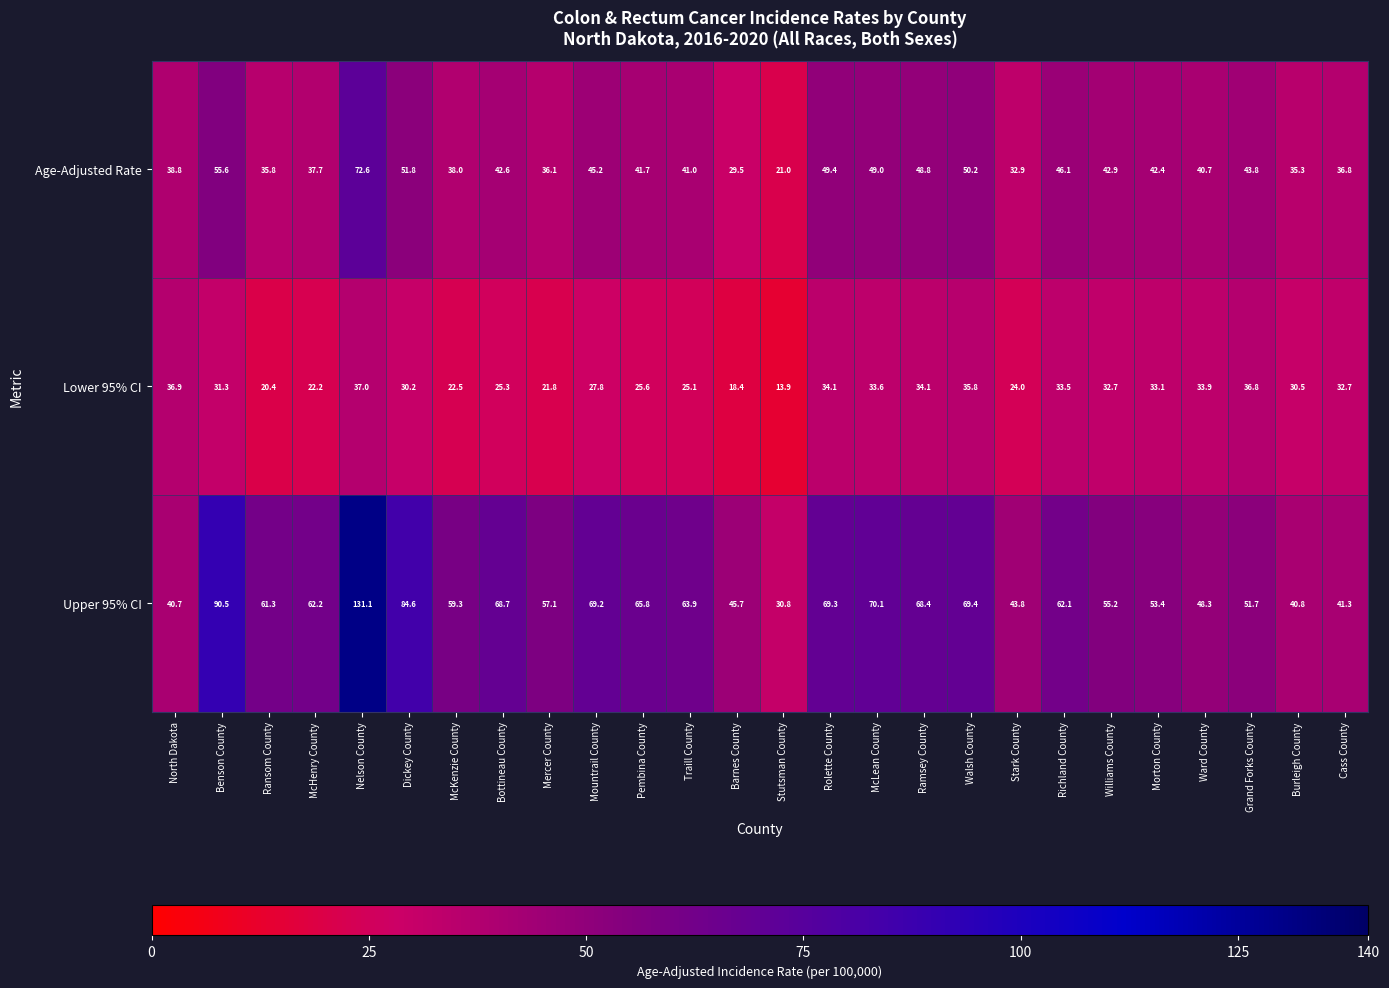

Which series has the largest range (max minus min)?

Upper 95% CI